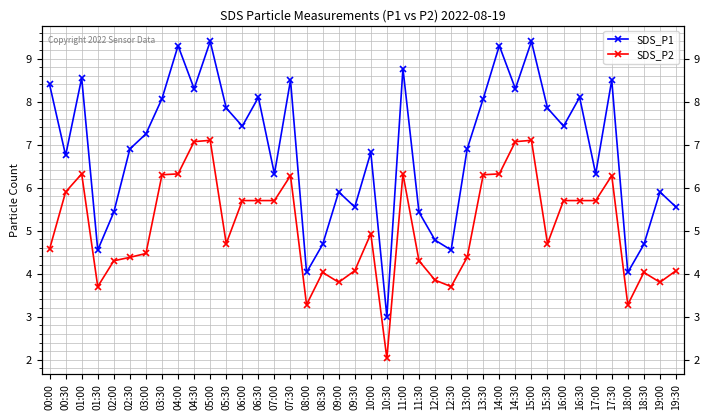

What is the average value of the SDS_P1 series?

6.9